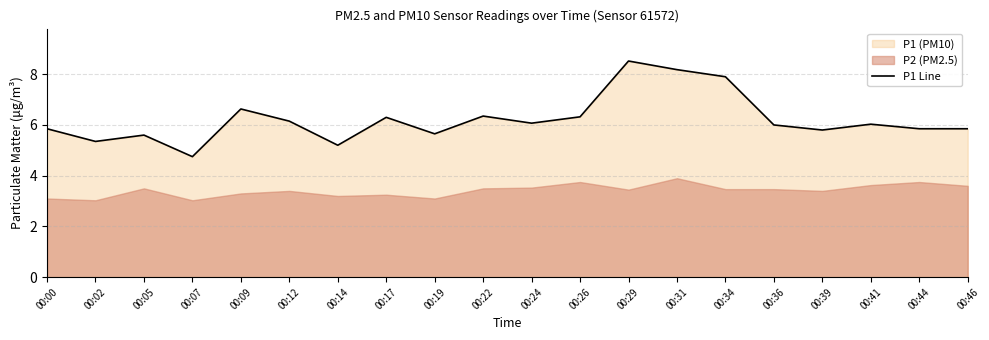

How many values are below 6?

9